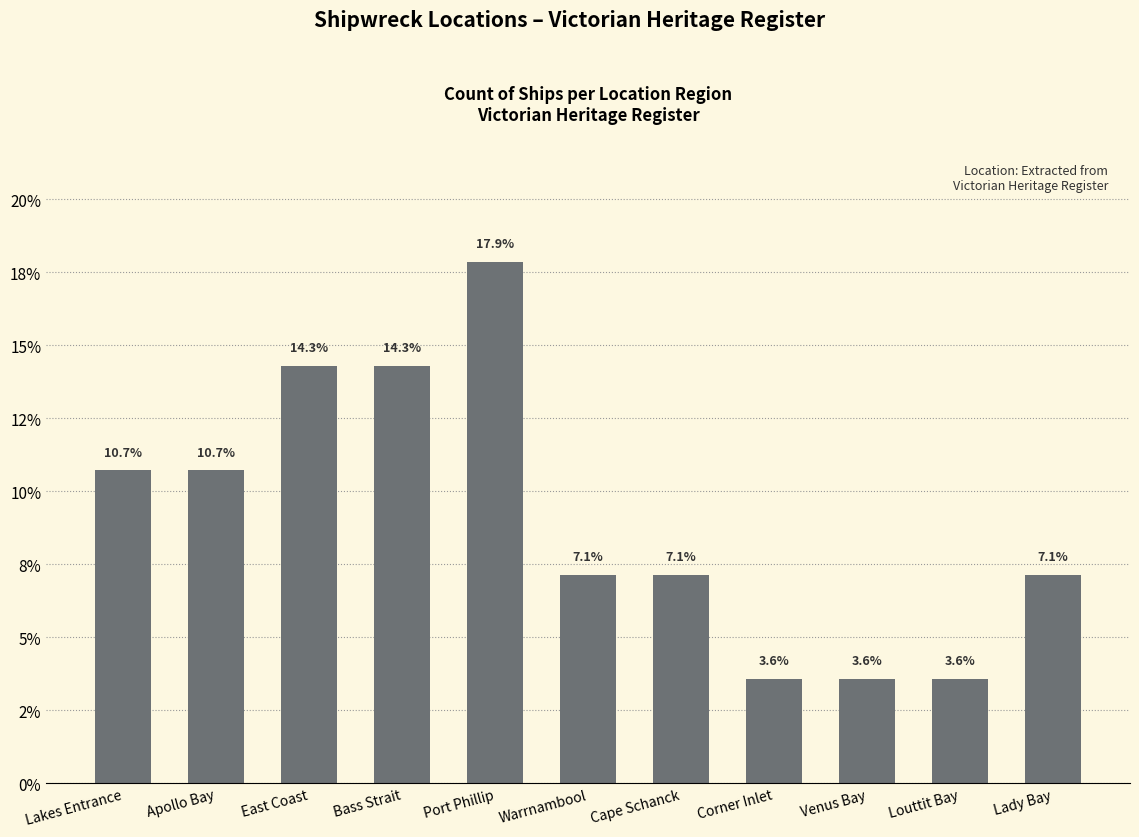

What position from the left is Port Phillip?

5